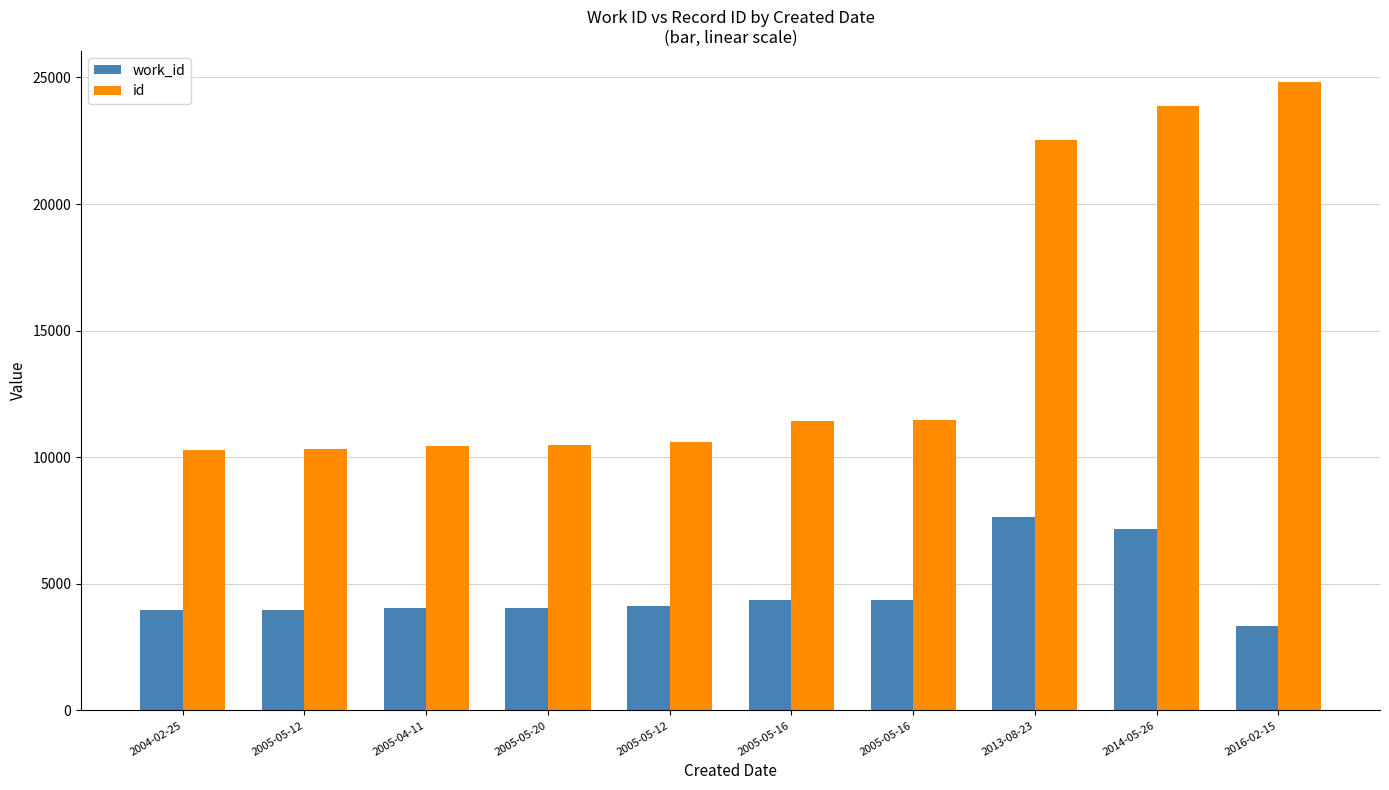

Reading left to right, transcribe all the data shown in this chart.

work_id: 2004-02-25=3954	2005-05-12=3972	2005-04-11=4031	2005-05-20=4038	2005-05-12=4121	2005-05-16=4357	2005-05-16=4358	2013-08-23=7643	2014-05-26=7163	2016-02-15=3322
id: 2004-02-25=10282	2005-05-12=10311	2005-04-11=10437	2005-05-20=10467	2005-05-12=10583	2005-05-16=11450	2005-05-16=11451	2013-08-23=22543	2014-05-26=23861	2016-02-15=24805